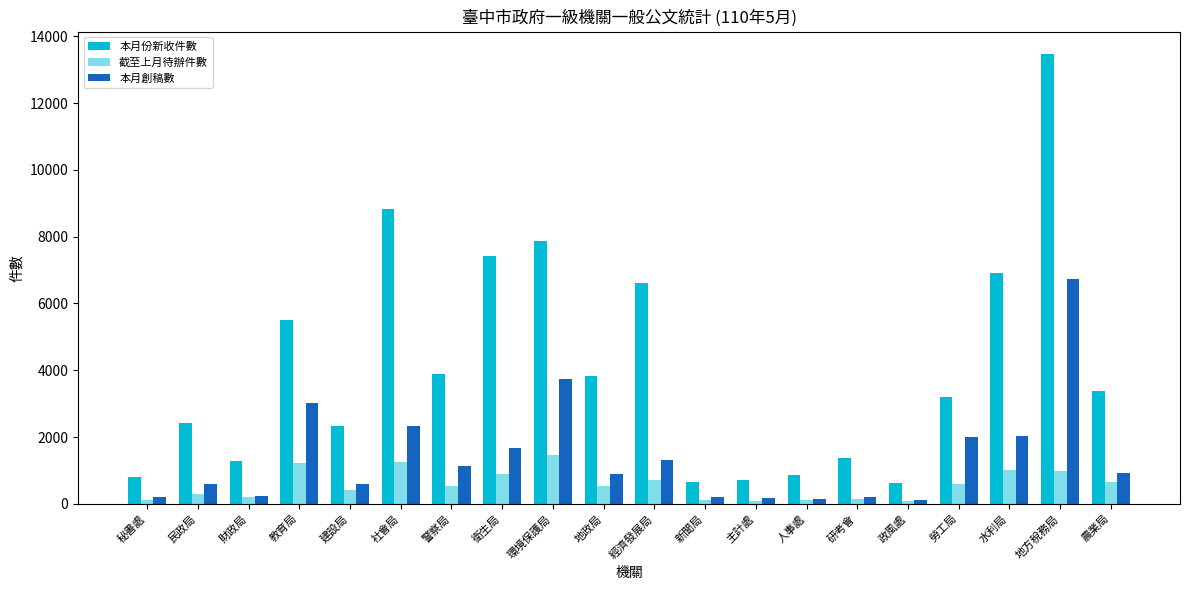

At which label does 本月份新收件數 reach its peak?

地方稅務局